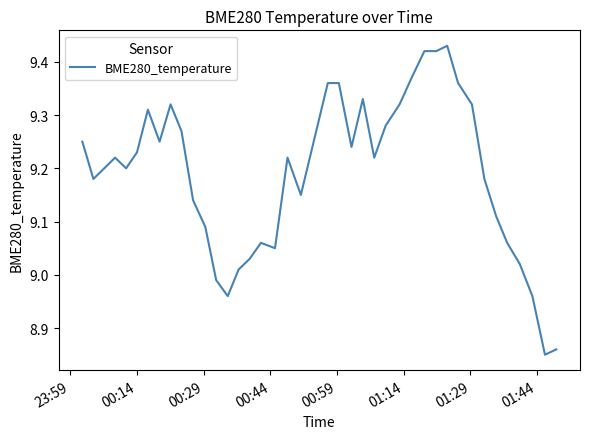

What is the maximum value shown in the chart?

9.4